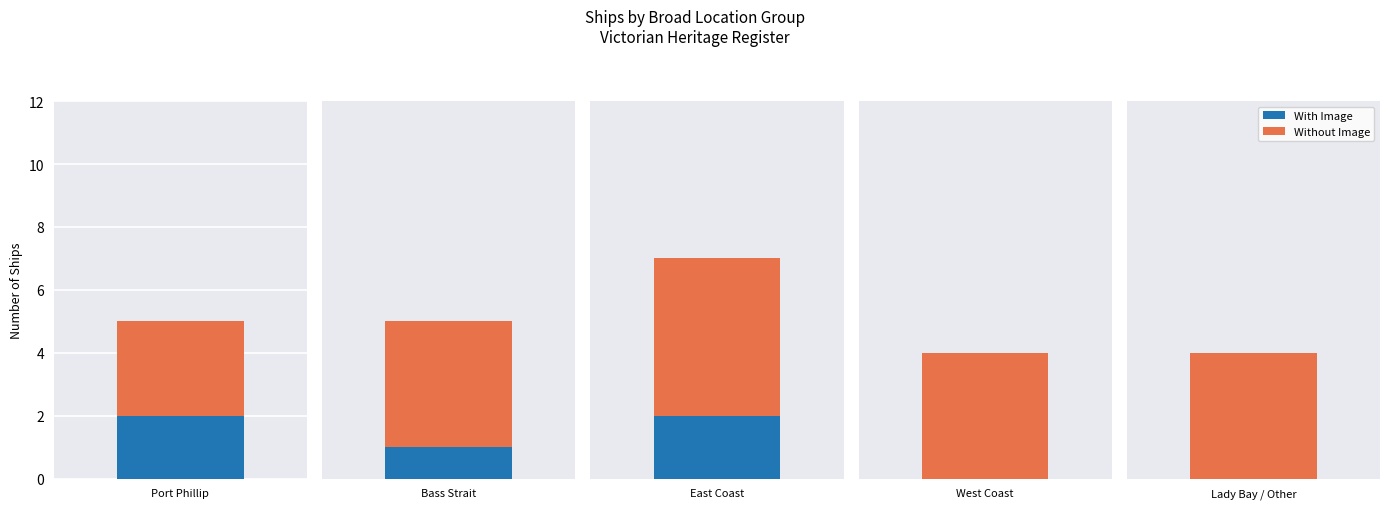

Does the chart contain any negative values?

No